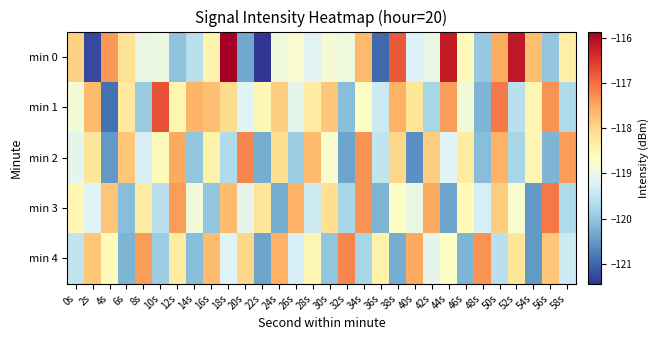

What is the total value across all series at 38s?

-591.4